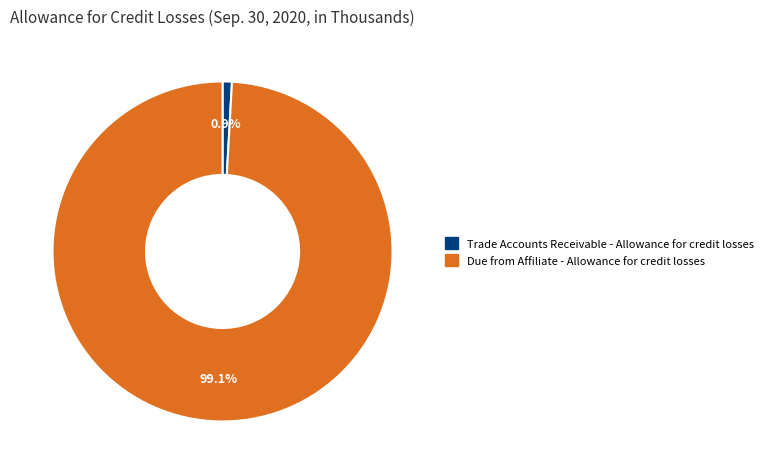

Between Due from Affiliate - Allowance for credit losses and Trade Accounts Receivable - Allowance for credit losses, which is larger?

Due from Affiliate - Allowance for credit losses